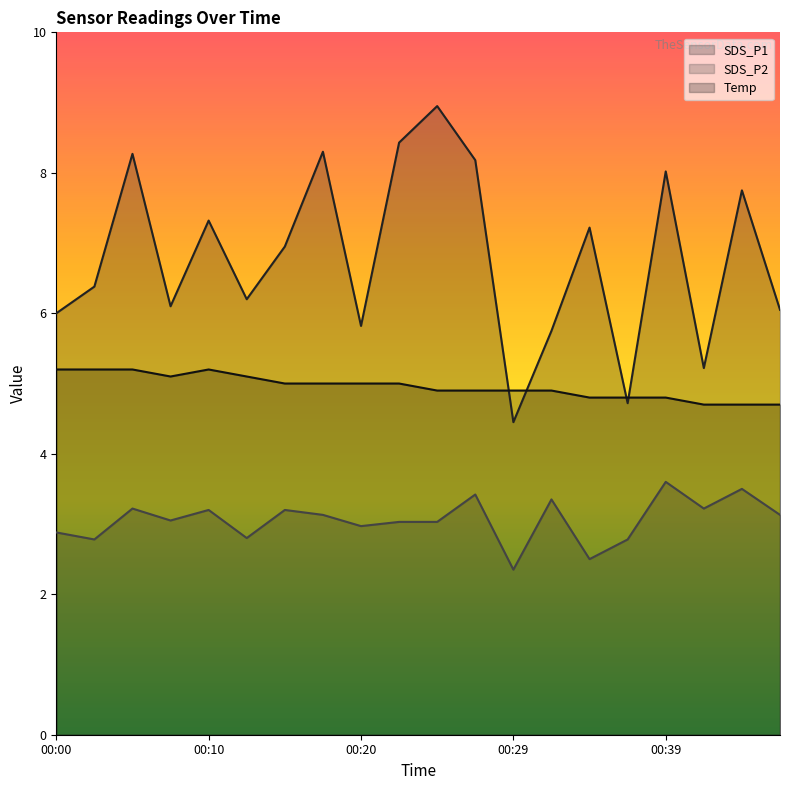

Is it true that Temp equals 8.6 at 00:25?

False